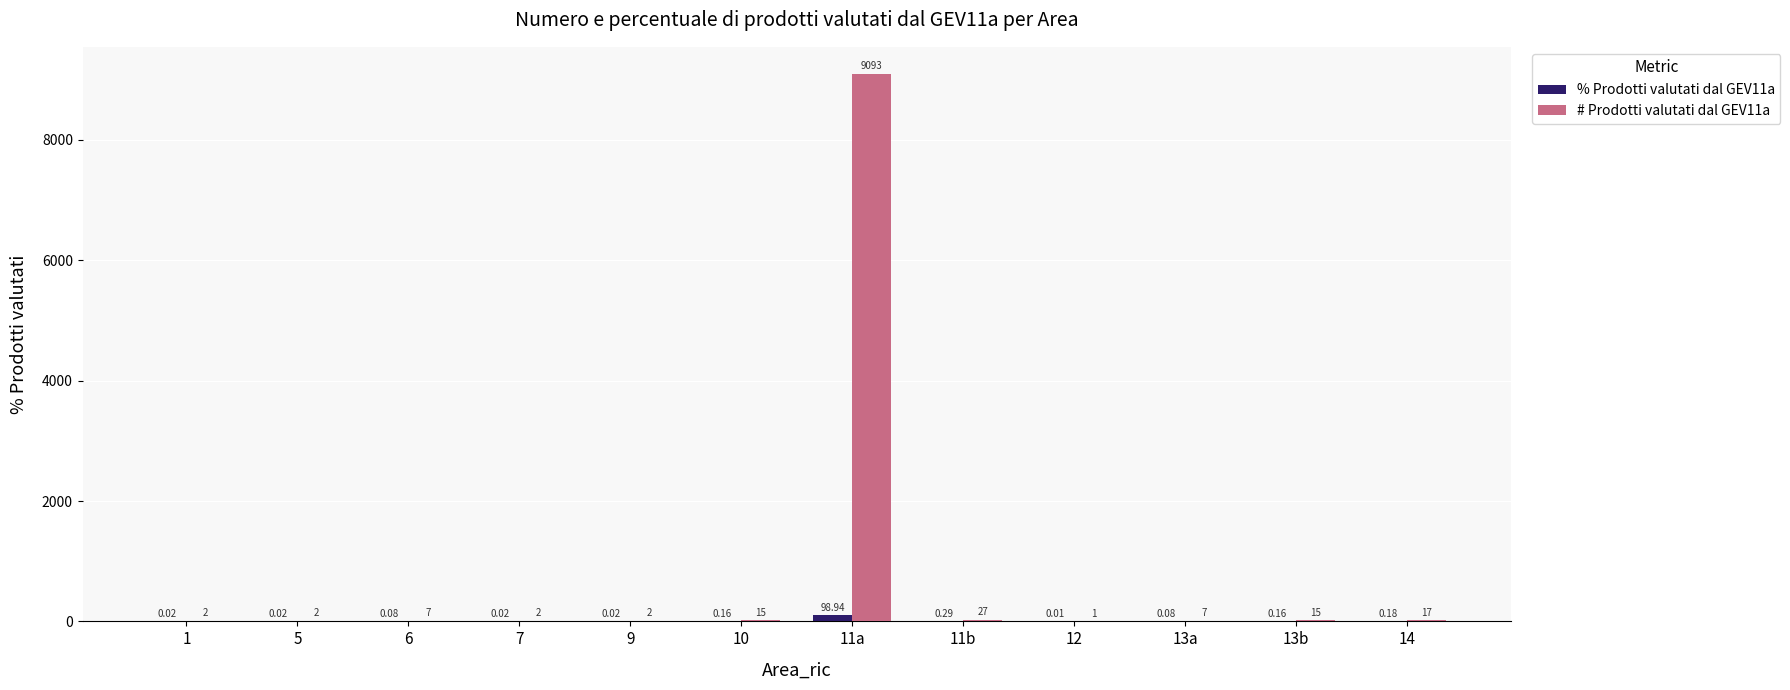

What is the total value across all series at 7?

2.0